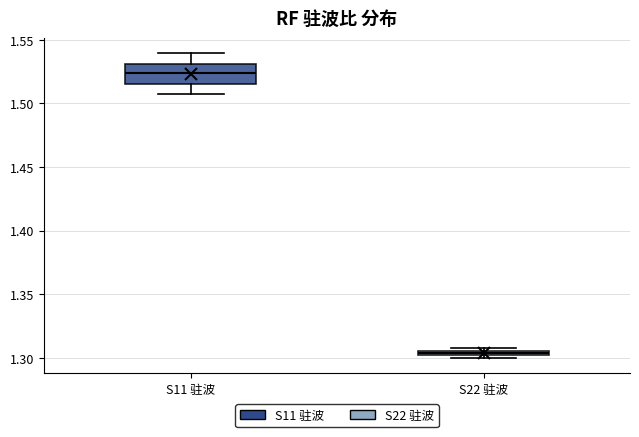

Which box is the tallest, from its lower edge to its upper edge?

S11 驻波